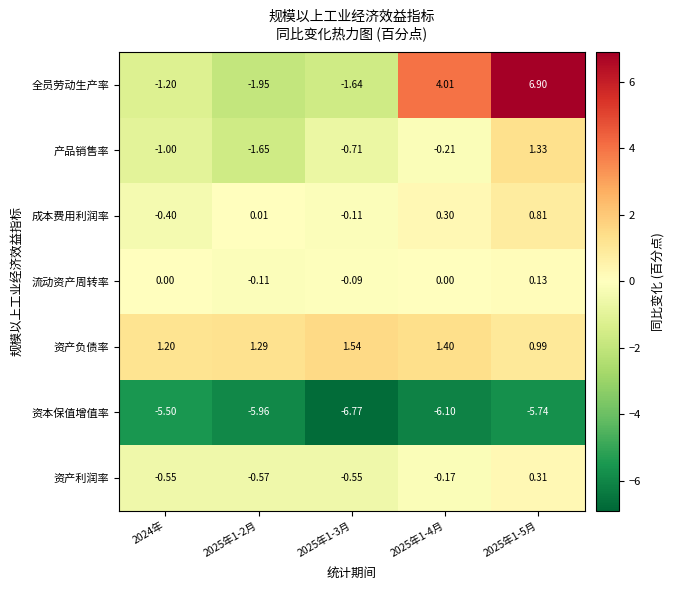

Rank the series at 2025年1-2月 from highest to lowest value.

资产负债率, 成本费用利润率, 流动资产周转率, 资产利润率, 产品销售率, 全员劳动生产率, 资本保值增值率